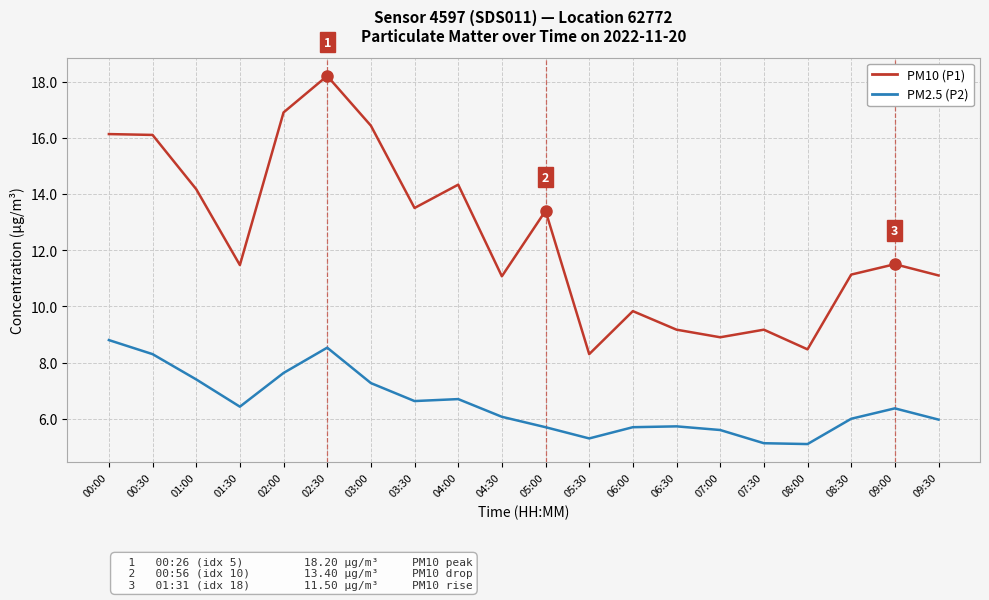

What are all the series names shown in the legend?

PM10 (P1), PM2.5 (P2)